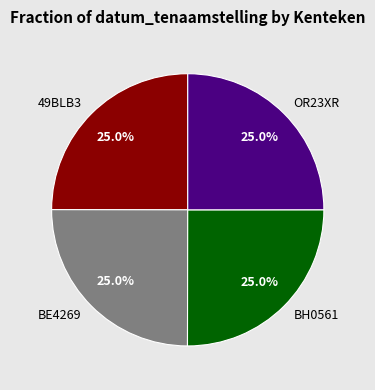

What percentage is the BH0561 slice, to the nearest percent?

25%